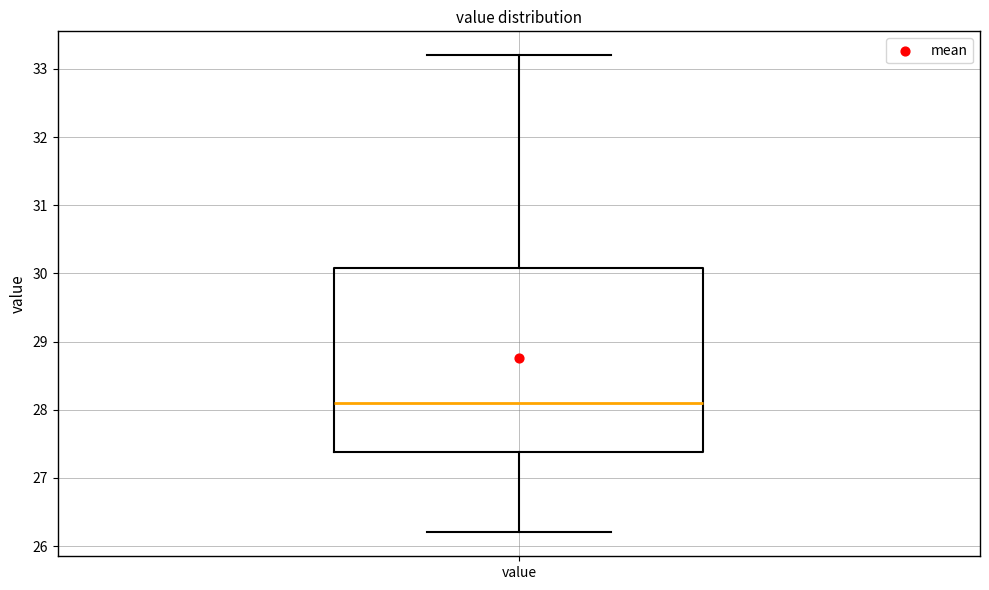

Read this box plot against the y-axis: the position of the median line, the range covered by the box, and the ends of both whiskers. The values are not printed on the chart, so give them approximately, as read against the axis.

median 28.1, box 27.4 to 30.1, whiskers 26.2 to 33.2